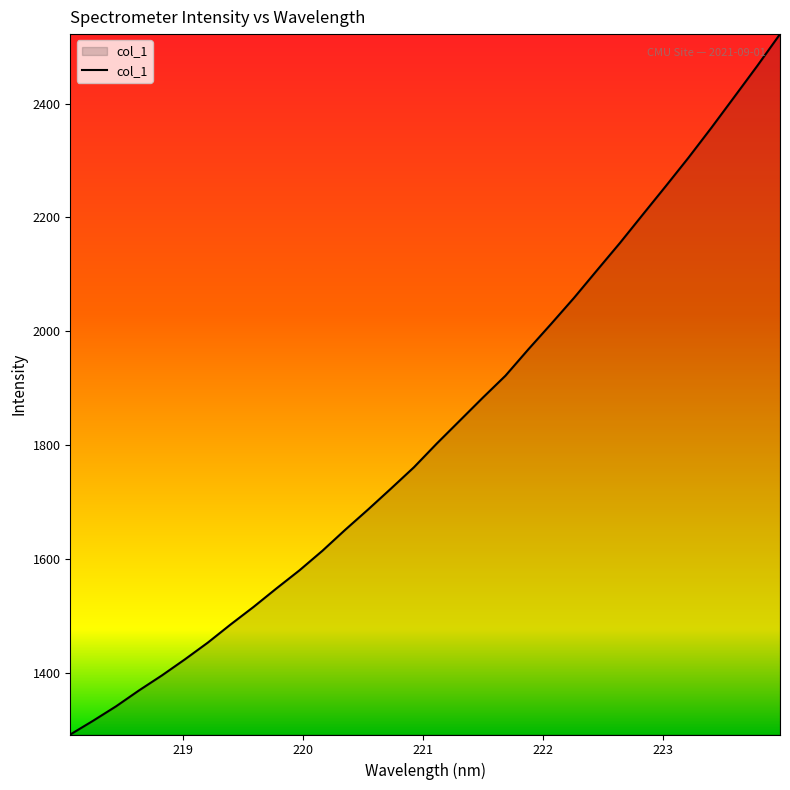

What is the greatest value displayed?

2521.9